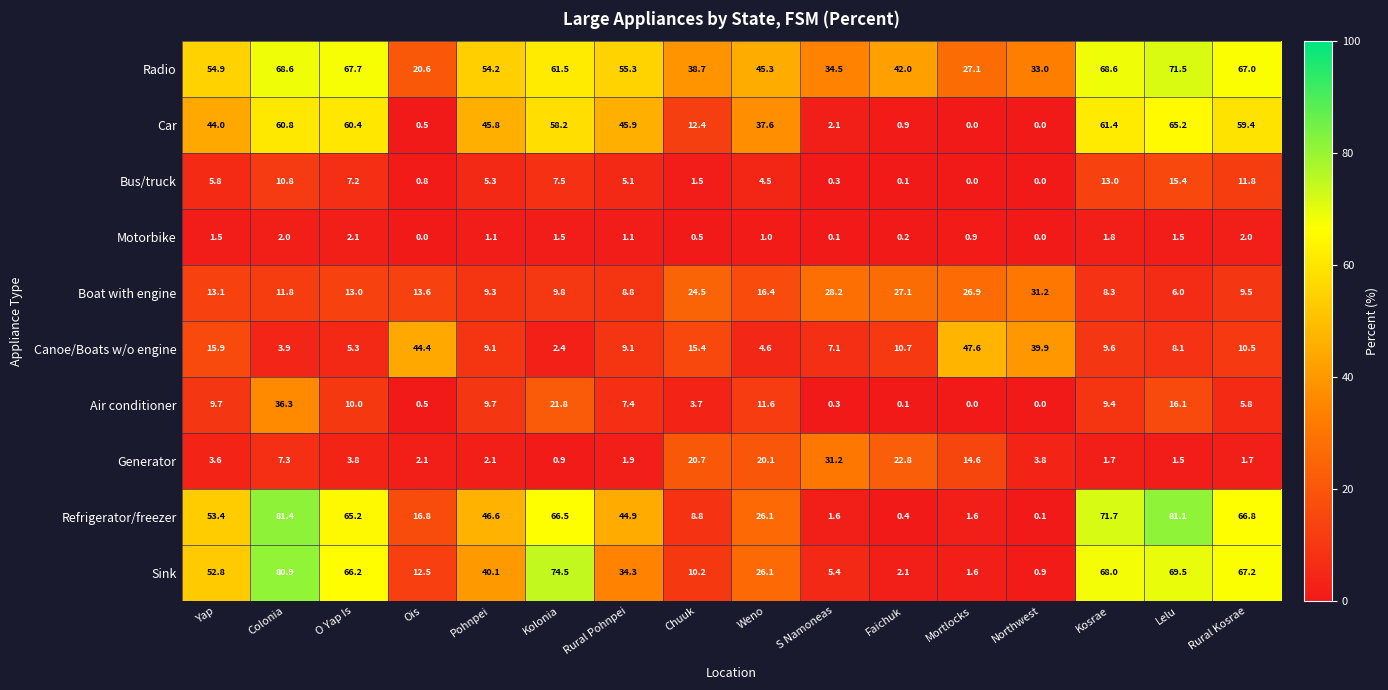

What is the highest value of the Car series?

65.2